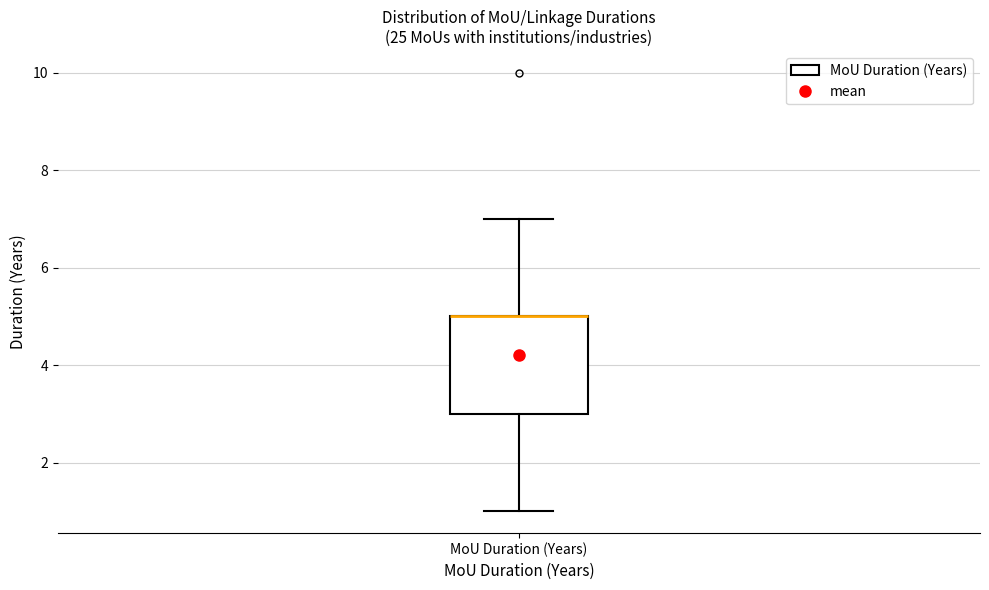

Transcribe this box plot: give where the median line is, the range the box spans, and where the two whiskers end, as read against the y-axis. The values are not printed on the chart, so give them approximately, as read against the axis.

median 5 (drawn on the box's upper edge), box 3 to 5, whiskers 1 to 7